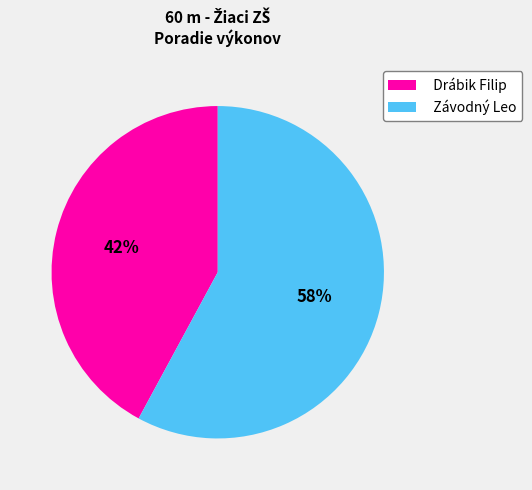

True or false: Drábik Filip accounts for 42% of the total.

True